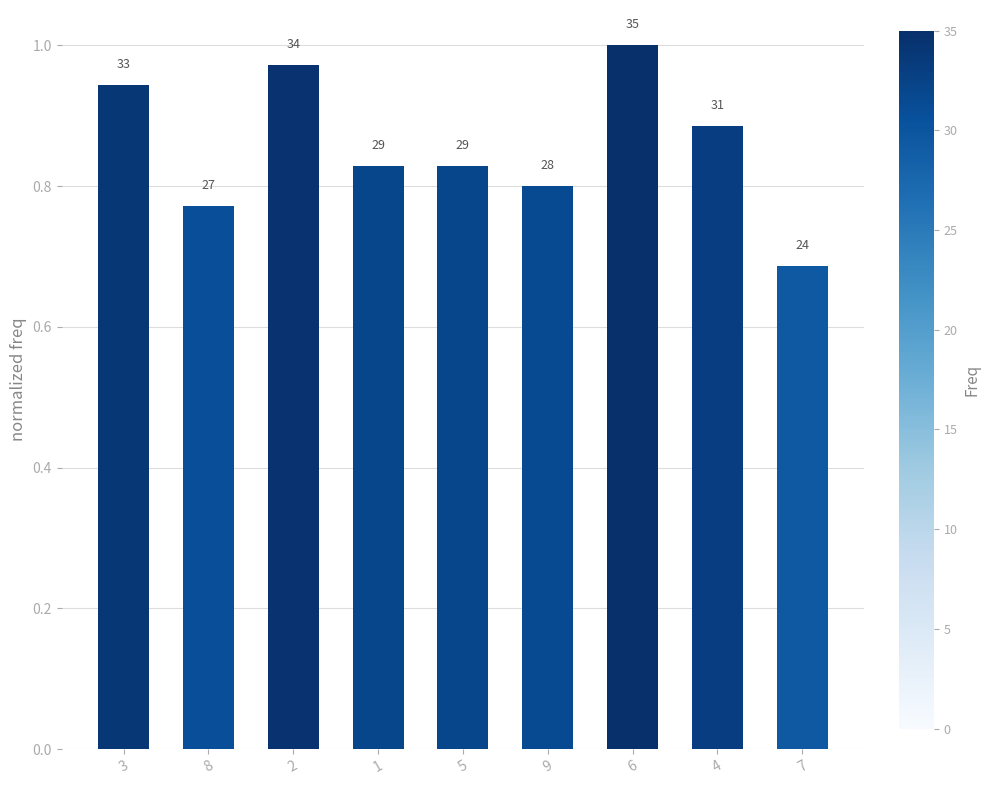

Are the bars horizontal?

No